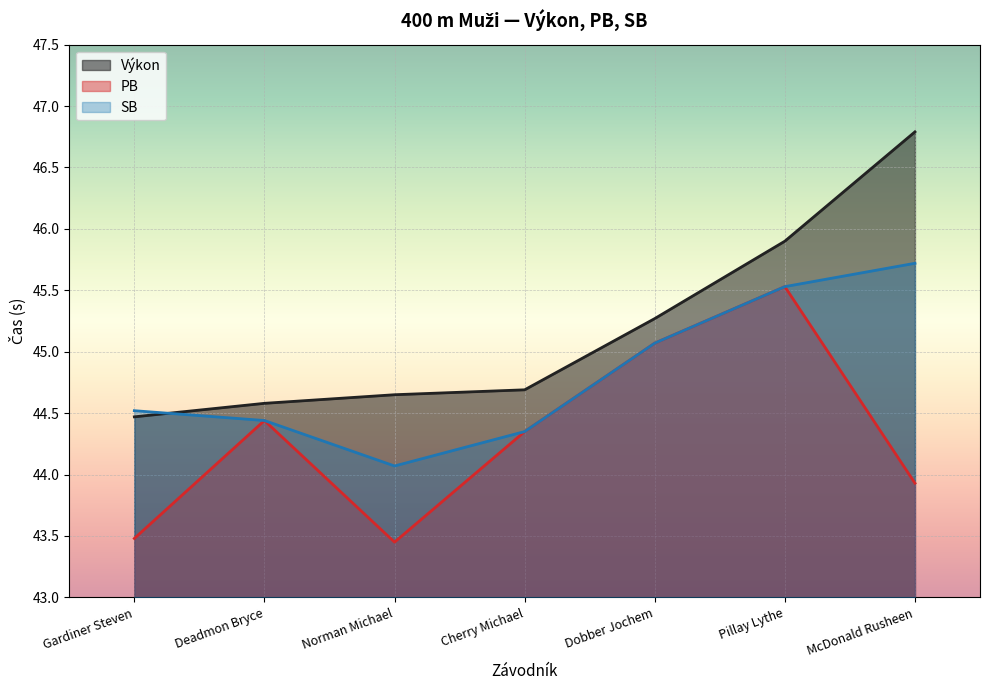

The value of Výkon at Gardiner Steven is 44.5. True or false?

True